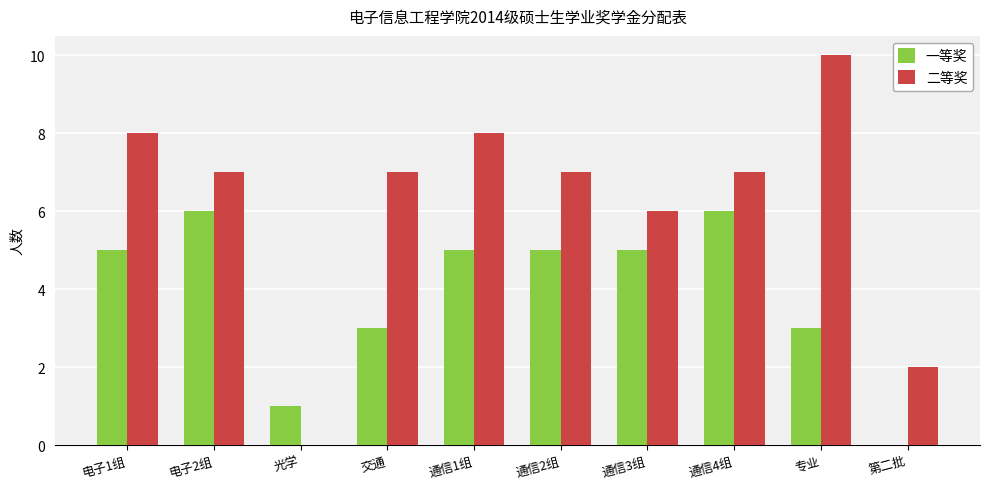

Between 通信2组 and 通信4组, which series saw the biggest shift?

一等奖